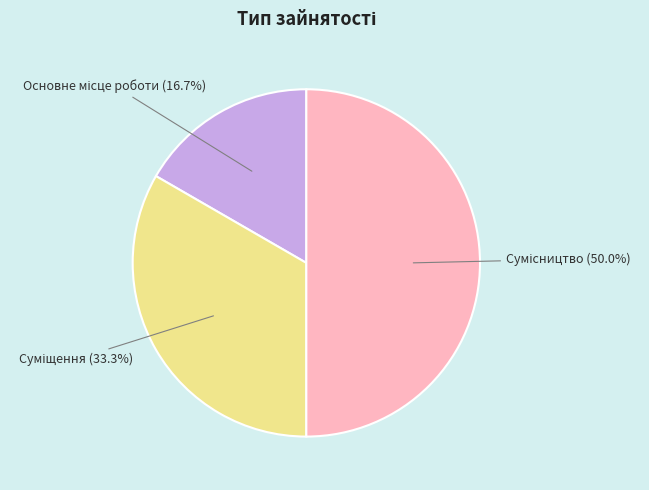

What is the change in value from Основне місце роботи to Суміщення?

+1